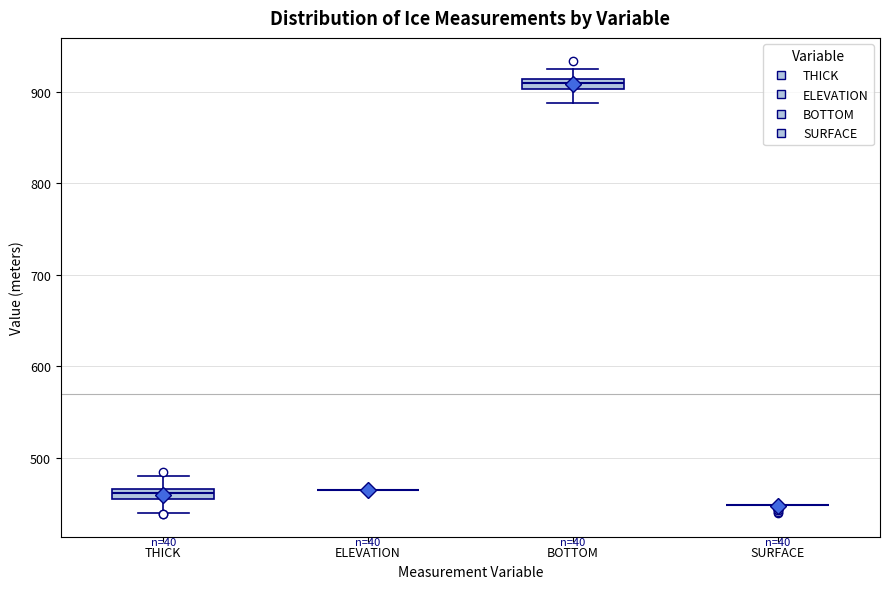

Where does the upper whisker of the box for BOTTOM end on the y-axis? The values are not printed on the chart, so give them approximately, as read against the axis.

920